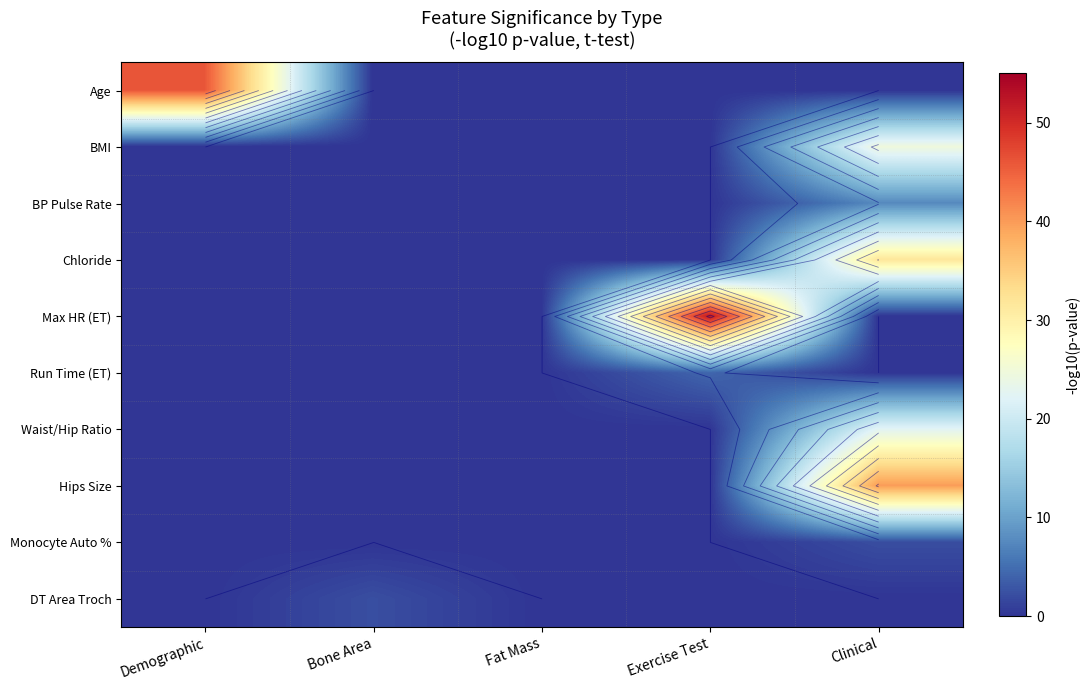

Is it true that Hips Size equals 21.9 at Bone Area?

False